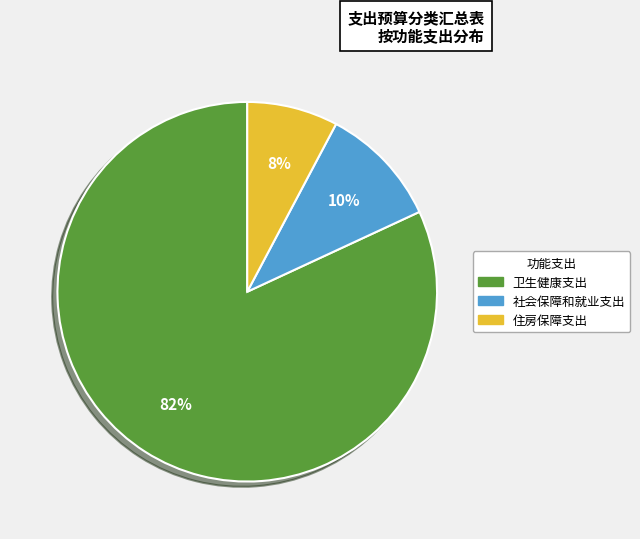

Rank the categories by value from highest to lowest.

卫生健康支出, 社会保障和就业支出, 住房保障支出